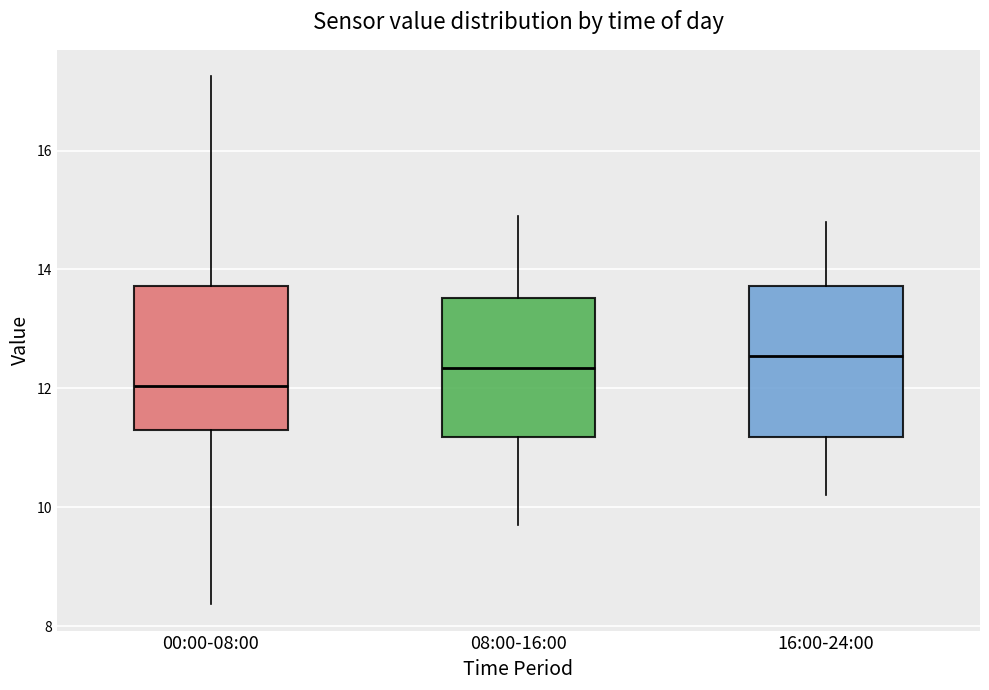

Which box's median line is the lowest?

00:00-08:00